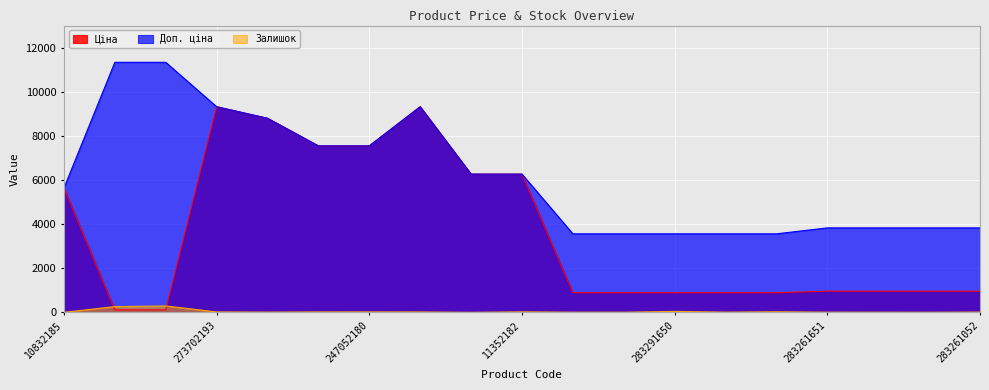

Rank the series by their average value, from lowest to highest.

Залишок, Ціна, Доп. ціна